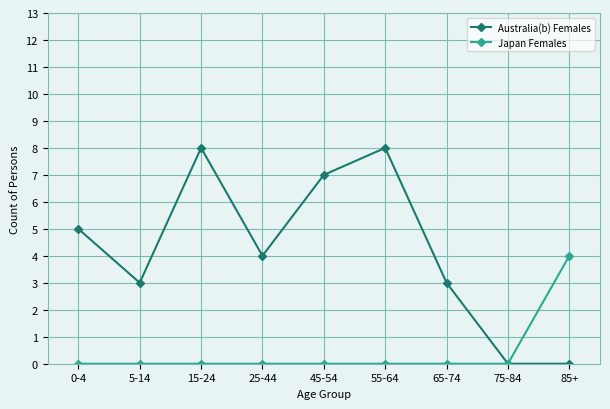

What are all the series names shown in the legend?

Australia(b) Females, Japan Females